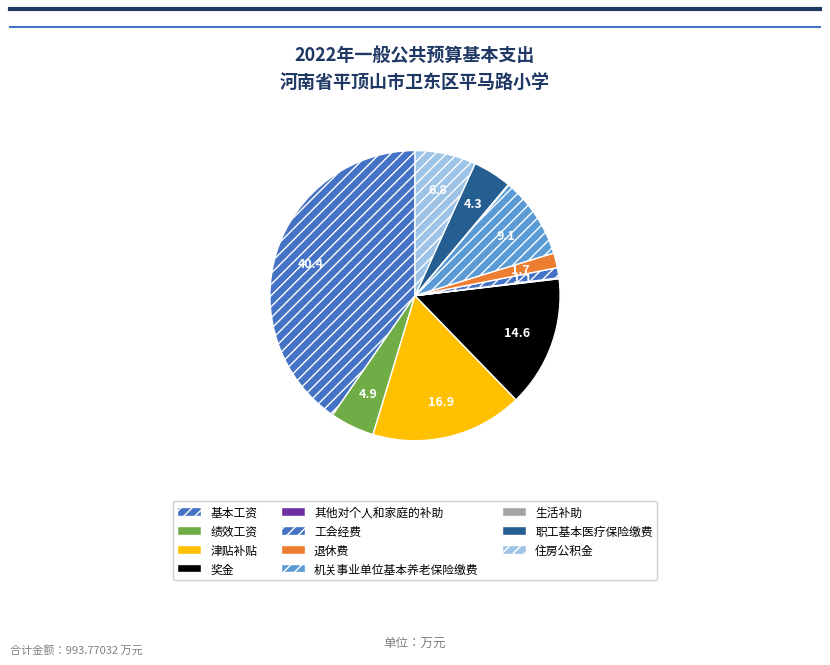

Combined, do 工会经费 and 生活补助 account for over 50%?

No